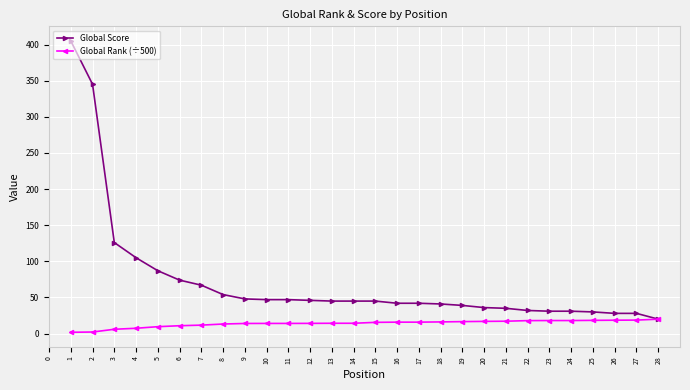

What is the maximum value for Global Rank (÷500)?

20.0